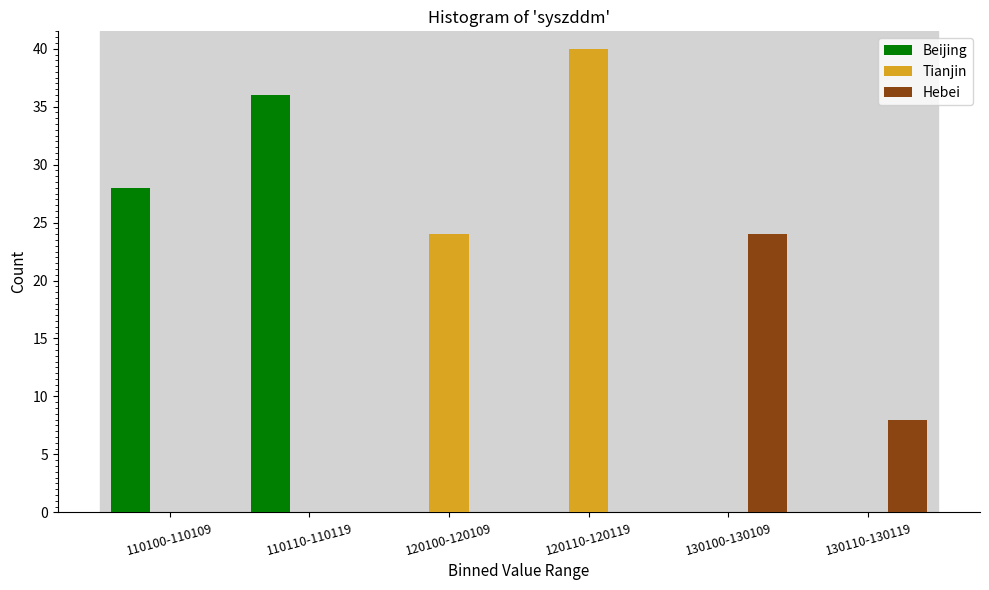

Reading right to left, transcribe all the data shown in this chart.

Beijing: 130110-130119=0	130100-130109=0	120110-120119=0	120100-120109=0	110110-110119=36	110100-110109=28
Tianjin: 130110-130119=0	130100-130109=0	120110-120119=40	120100-120109=24	110110-110119=0	110100-110109=0
Hebei: 130110-130119=8	130100-130109=24	120110-120119=0	120100-120109=0	110110-110119=0	110100-110109=0